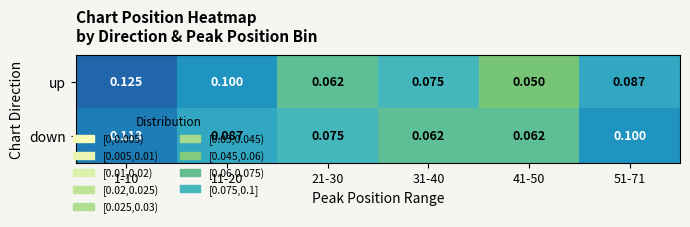

Which series changed the most between 11-20 and 21-30?

up